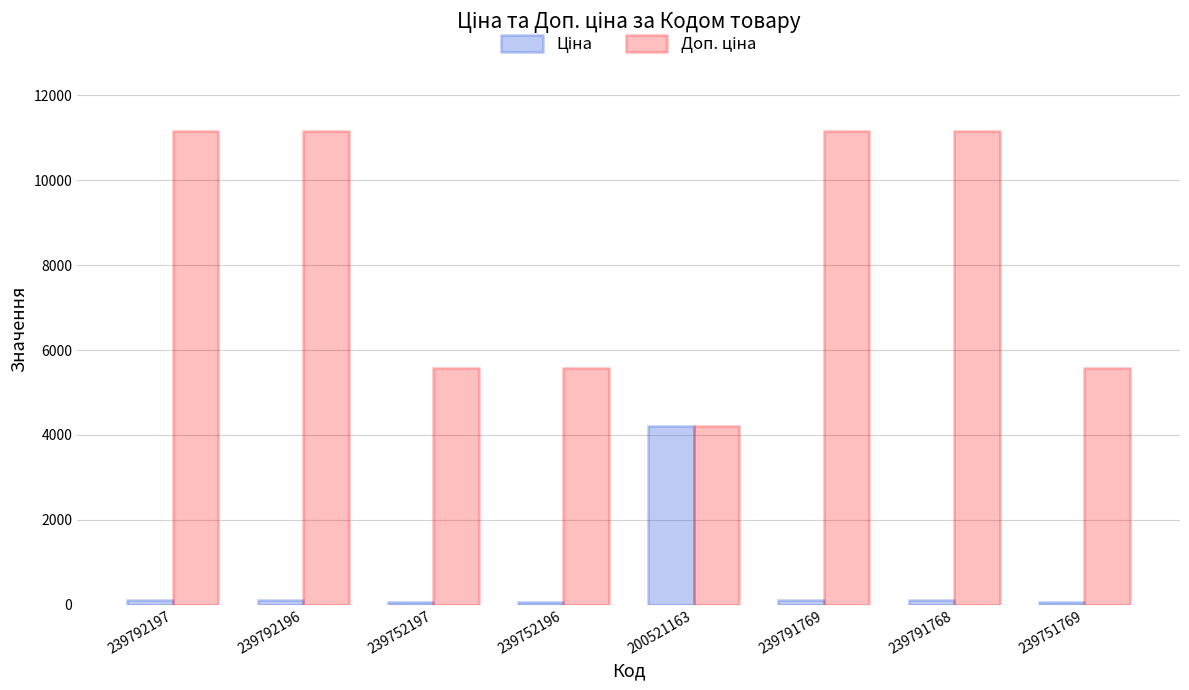

What position from the left is 239792196?

2